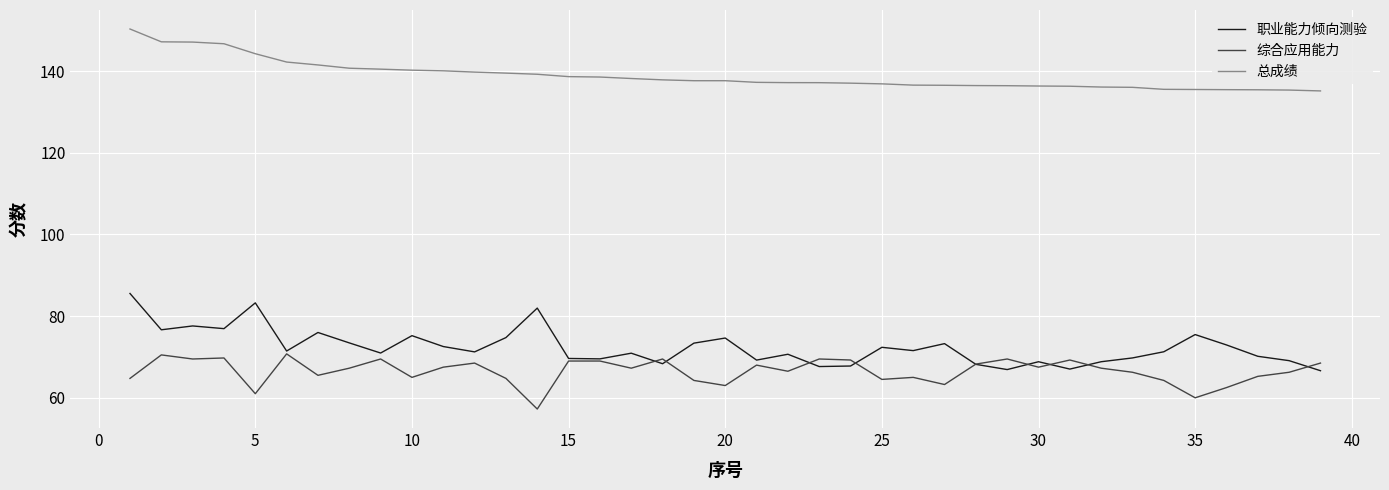

Which series has the widest spread of values?

职业能力倾向测验